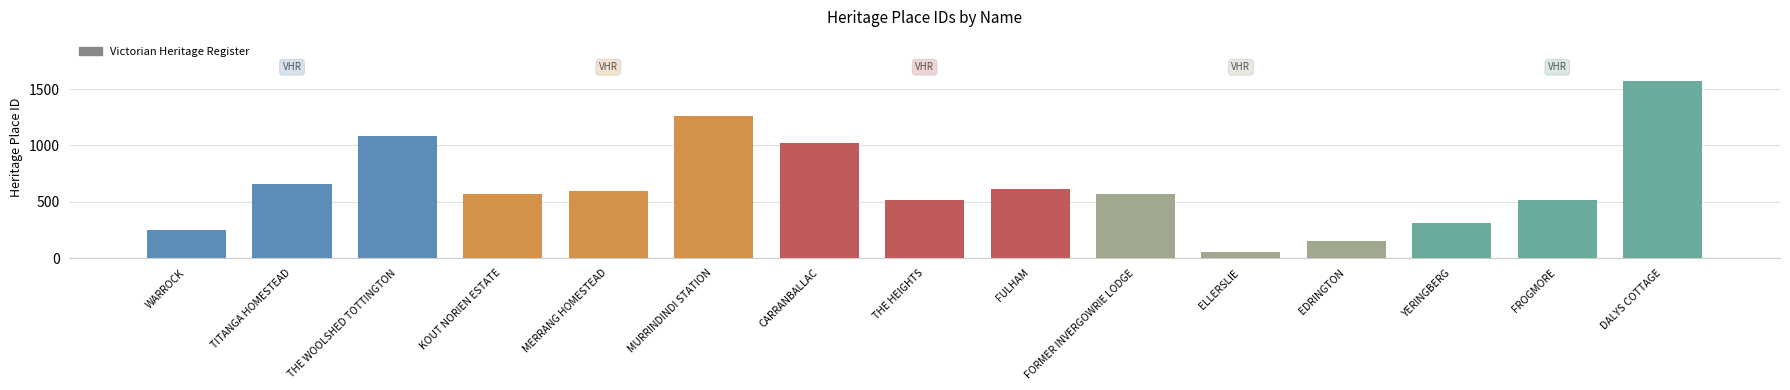

What is the value of the 11th bar from the left?

52